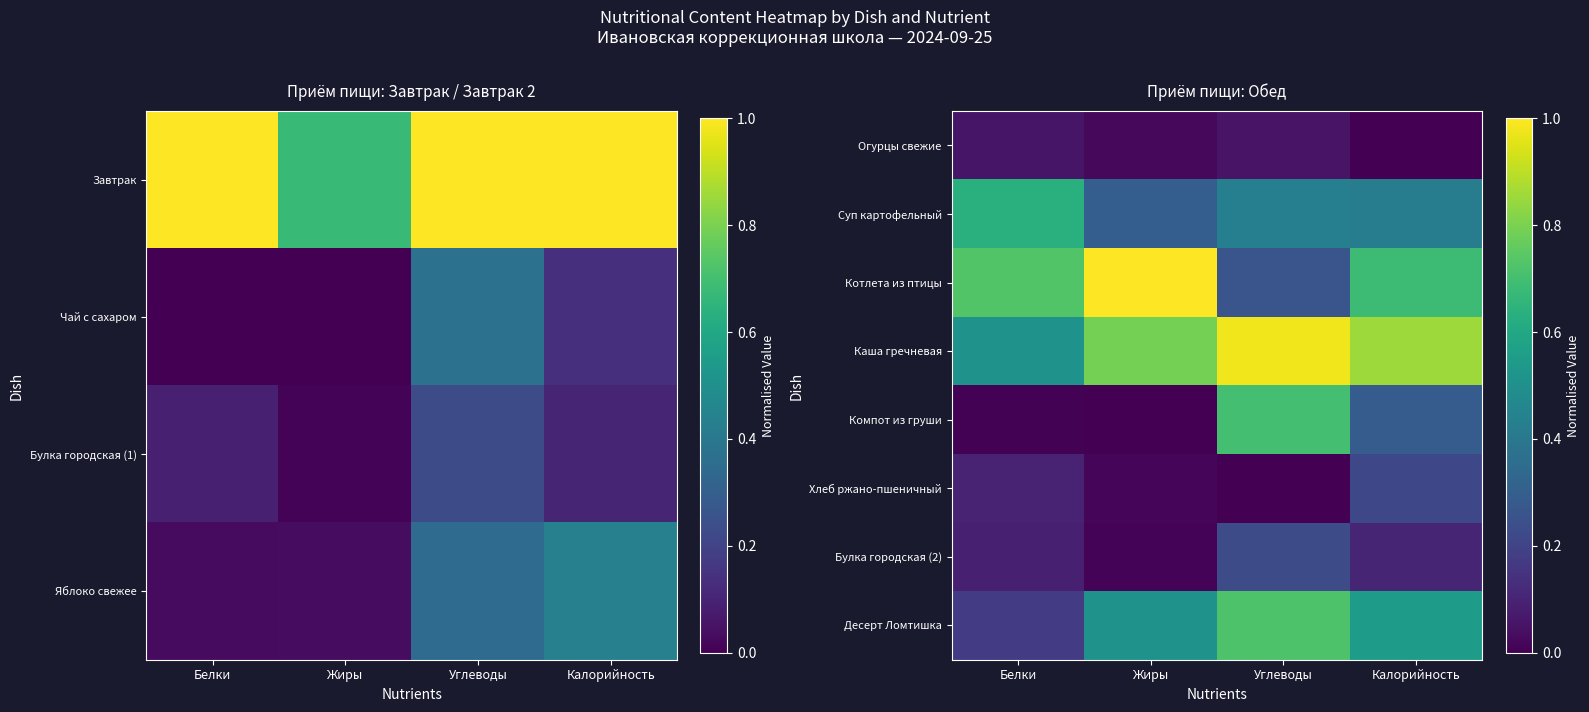

Reading right to left, list all the values displayed in this chart.

Огурцы свежие: Калорийность=0.0	Углеводы=0.1	Жиры=0.0	Белки=0.1
Суп картофельный: Калорийность=0.4	Углеводы=0.4	Жиры=0.3	Белки=0.6
Котлета из птицы: Калорийность=0.7	Углеводы=0.3	Жиры=1.0	Белки=0.7
Каша гречневая: Калорийность=0.9	Углеводы=1.0	Жиры=0.8	Белки=0.5
Компот из груши: Калорийность=0.3	Углеводы=0.7	Жиры=0.0	Белки=0.0
Хлеб ржано-пшеничный: Калорийность=0.2	Углеводы=0.0	Жиры=0.0	Белки=0.1
Булка городская (2): Калорийность=0.1	Углеводы=0.2	Жиры=0.0	Белки=0.1
Десерт Ломтишка: Калорийность=0.6	Углеводы=0.7	Жиры=0.5	Белки=0.2